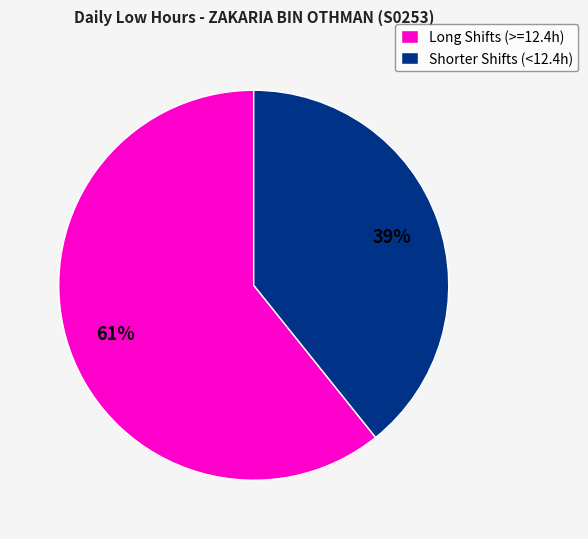

Rank the categories by value from highest to lowest.

Long Shifts (>=12.4h), Shorter Shifts (<12.4h)